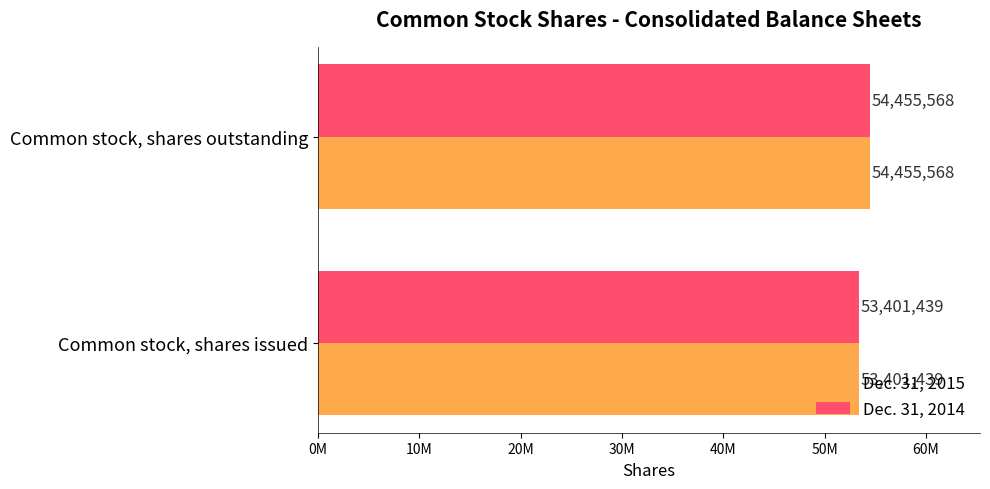

At how many categories does at least one series exceed 53551572?

1